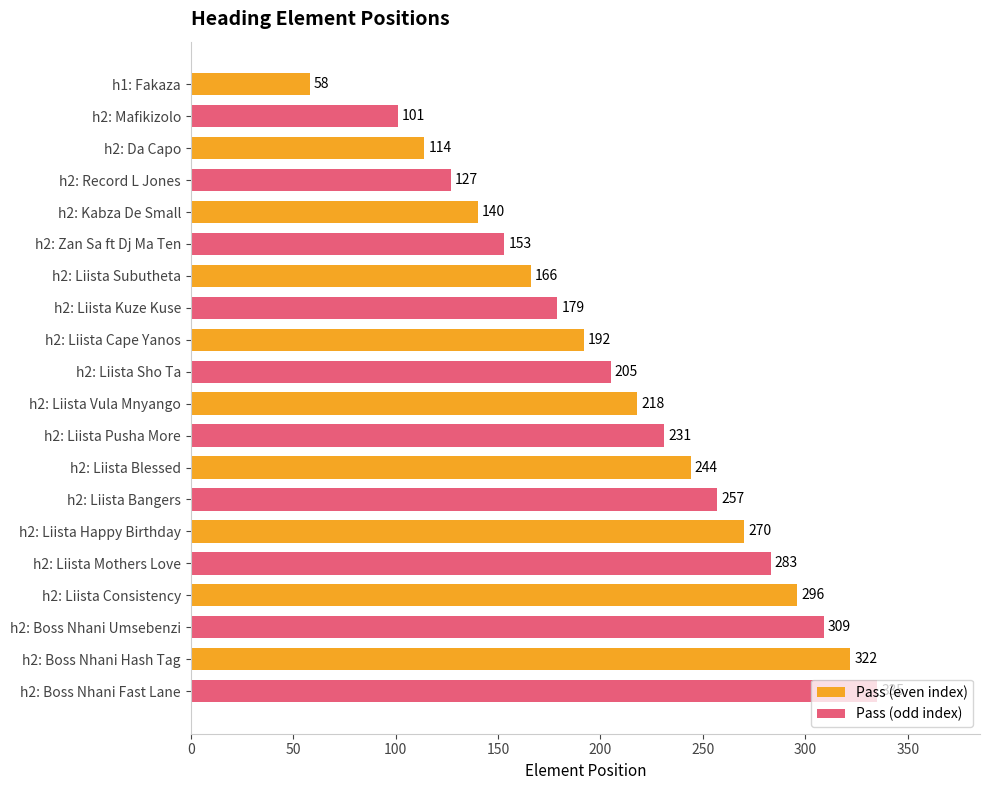

How many Pass (odd index) values are between 153 and 283?

6